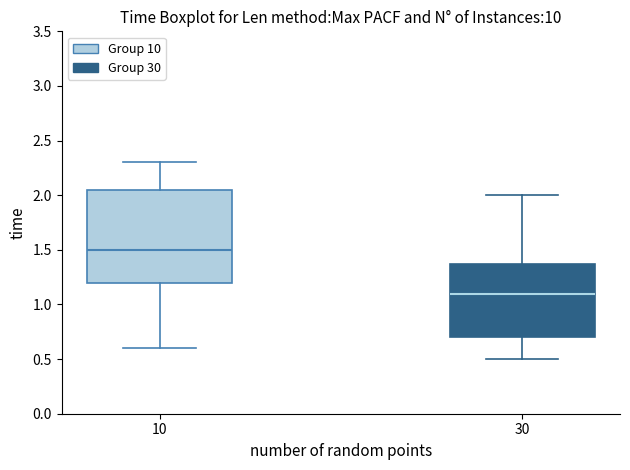

Where is the upper edge of the box at x = 10 on the y-axis? The values are not printed on the chart, so give them approximately, as read against the axis.

2.05